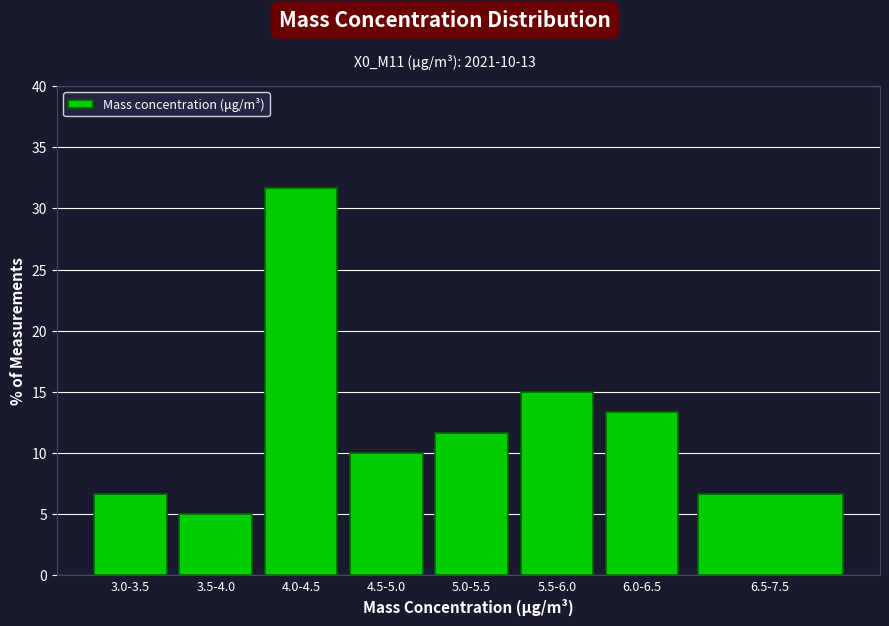

Reading left to right, list all the values displayed in this chart.

6.7	5.0	31.7	10.0	11.7	15.0	13.3	6.7